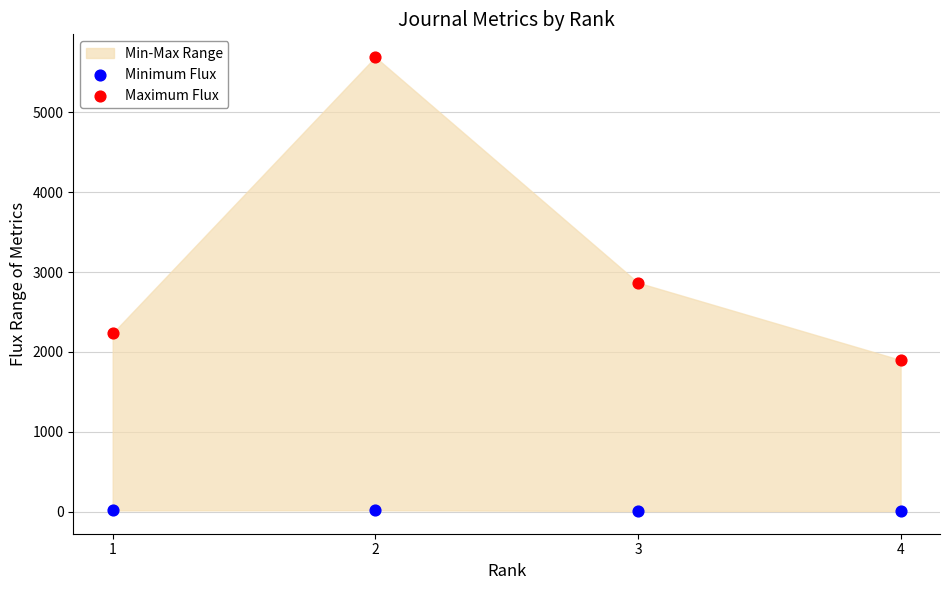

Which series reaches the maximum Y coordinate?

Maximum Flux